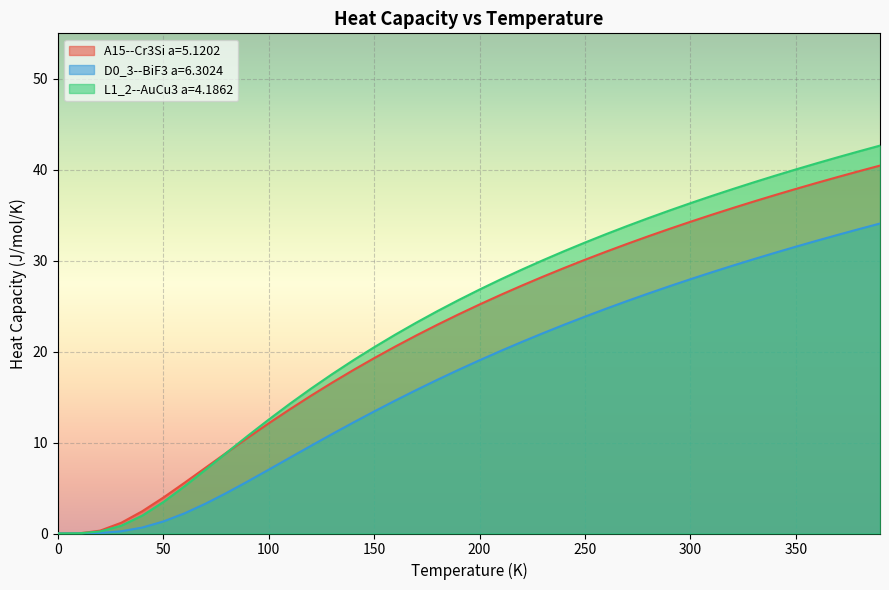

What is the sum of the L1_2--AuCu3 a=4.1862 values at 260.0 and 0.0?

32.9